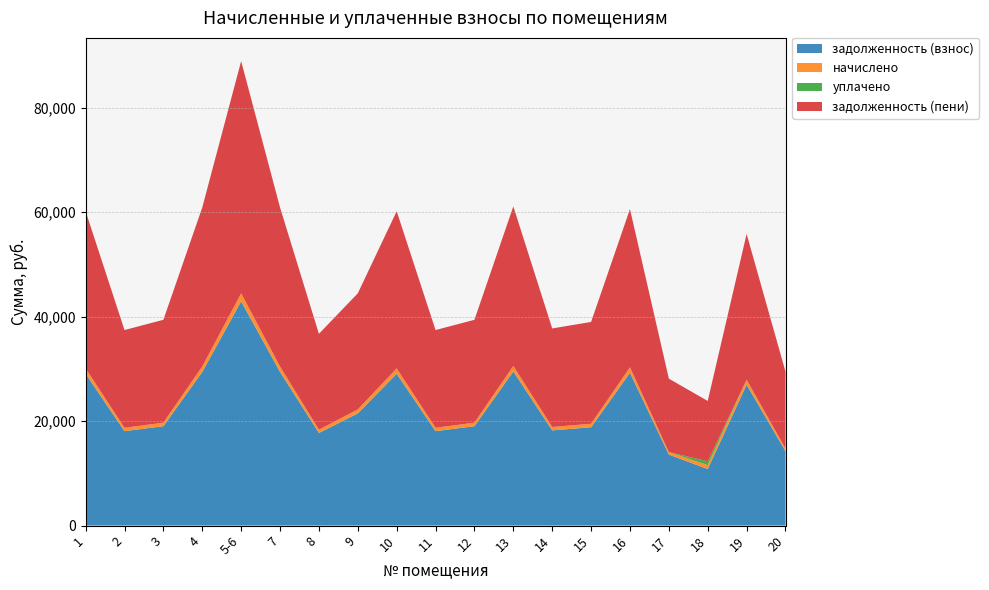

Reading right to left, transcribe all the data shown in this chart.

задолженность (взнос): 14230.7	26963.3	10821.8	13581.6	29260.1	18824.5	18225.2	29509.8	19024.1	18075.5	29060.5	21470.8	17725.9	29410.1	42941.5	29410.1	19024.1	18075.5	29060.5
начислено: 506.2	959.0	740.6	483.1	1040.7	669.5	648.2	1049.6	676.6	642.9	1033.6	763.7	630.5	1046.1	1527.4	1046.1	676.6	642.9	1033.6
уплачено: 0.0	0.0	735.0	0.0	0.0	0.0	0.0	0.0	0.0	0.0	0.0	0.0	0.0	0.0	0.0	0.0	0.0	0.0	0.0
задолженность (пени): 14736.8	27922.3	11562.4	14064.7	30300.8	19494.1	18873.5	30559.4	19700.7	18718.4	30094.1	22234.4	18356.4	30456.2	44468.9	30456.2	19700.7	18718.4	30094.1